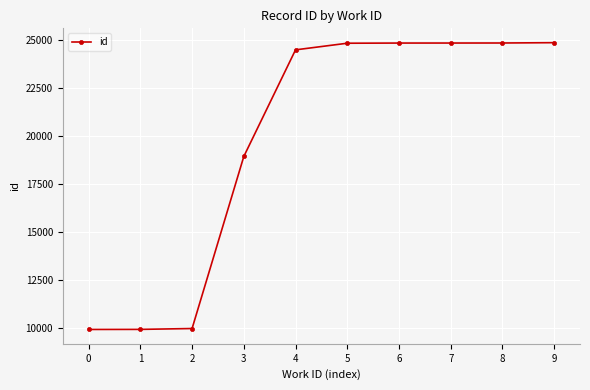

What is the sum of all values?

197699